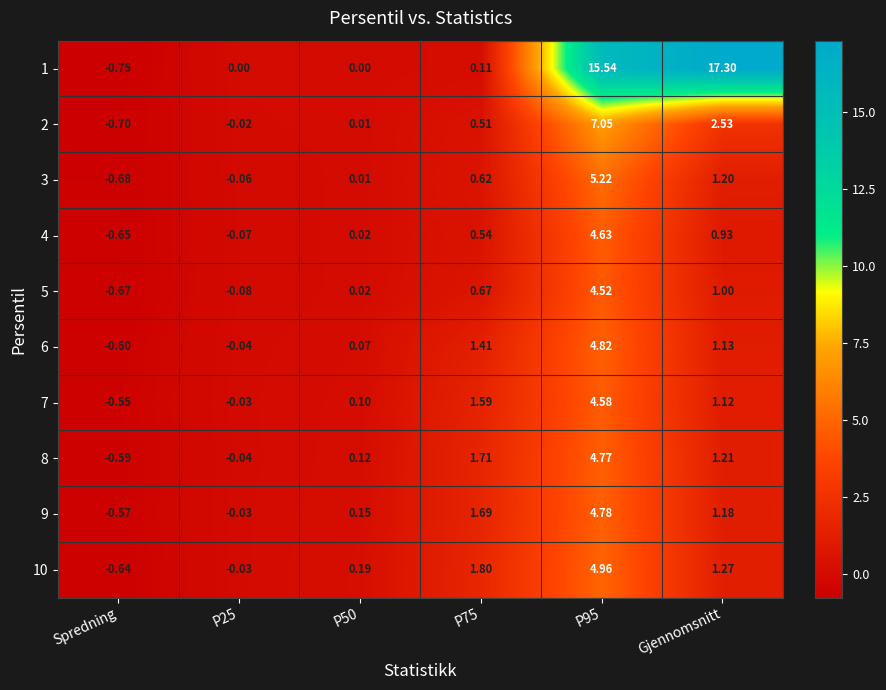

At which label is 4 closest to 1?

Gjennomsnitt